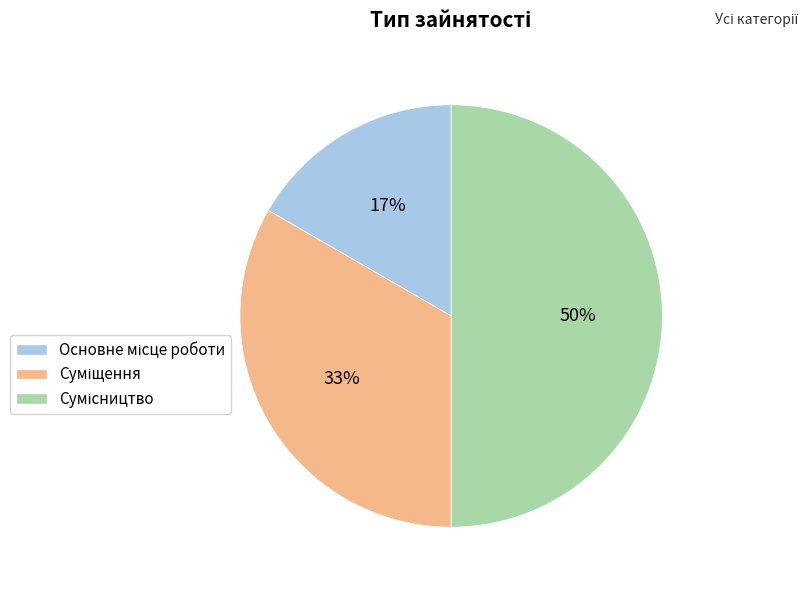

To the nearest percent, what is the difference between the largest and smallest slice percentages?

33%